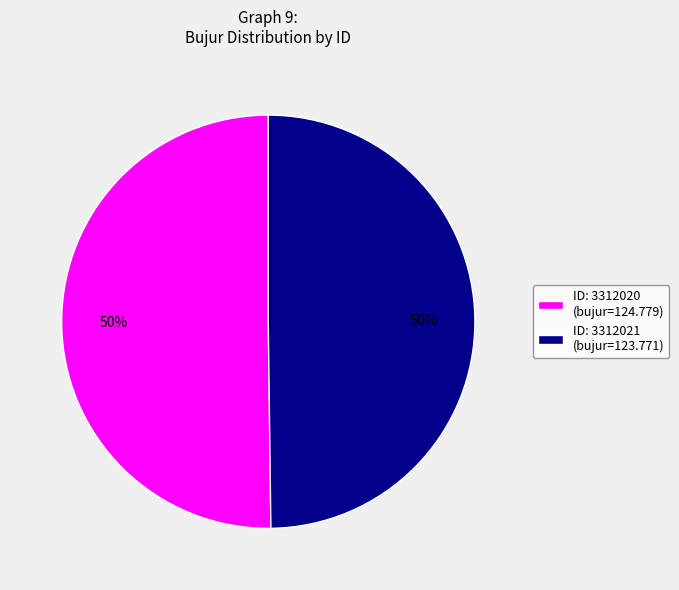

To the nearest percent, what percentage of the pie is ID: 3312021 (bujur=123.771)?

50%